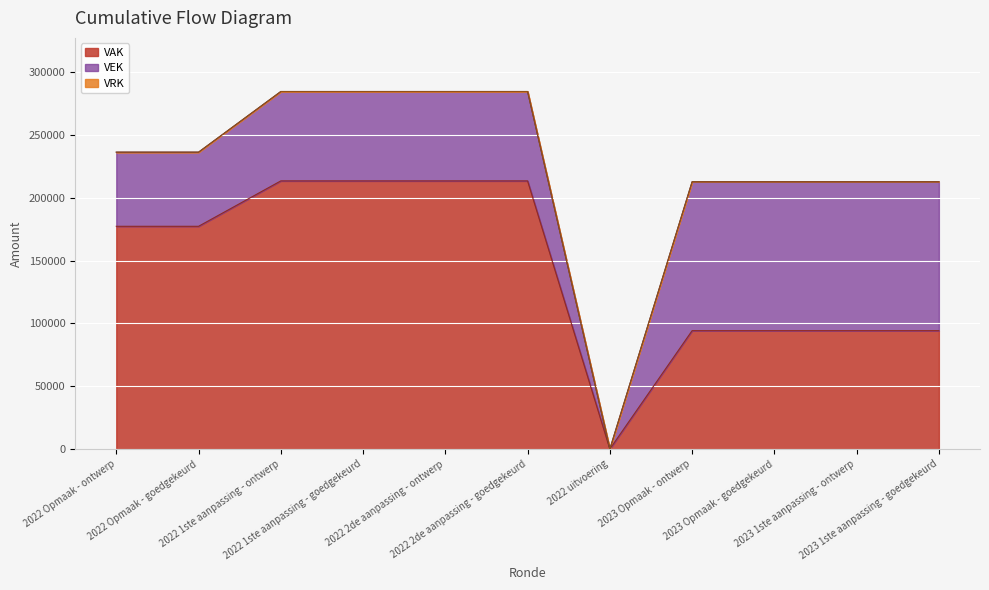

What position from the right is 2023 1ste aanpassing - ontwerp?

2